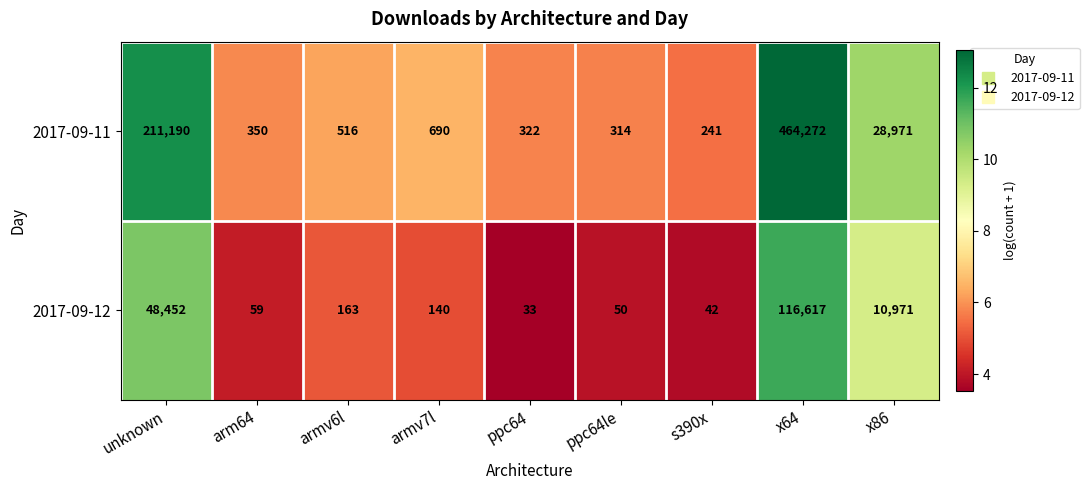

List the series in order of their overall mean, highest first.

2017-09-11, 2017-09-12